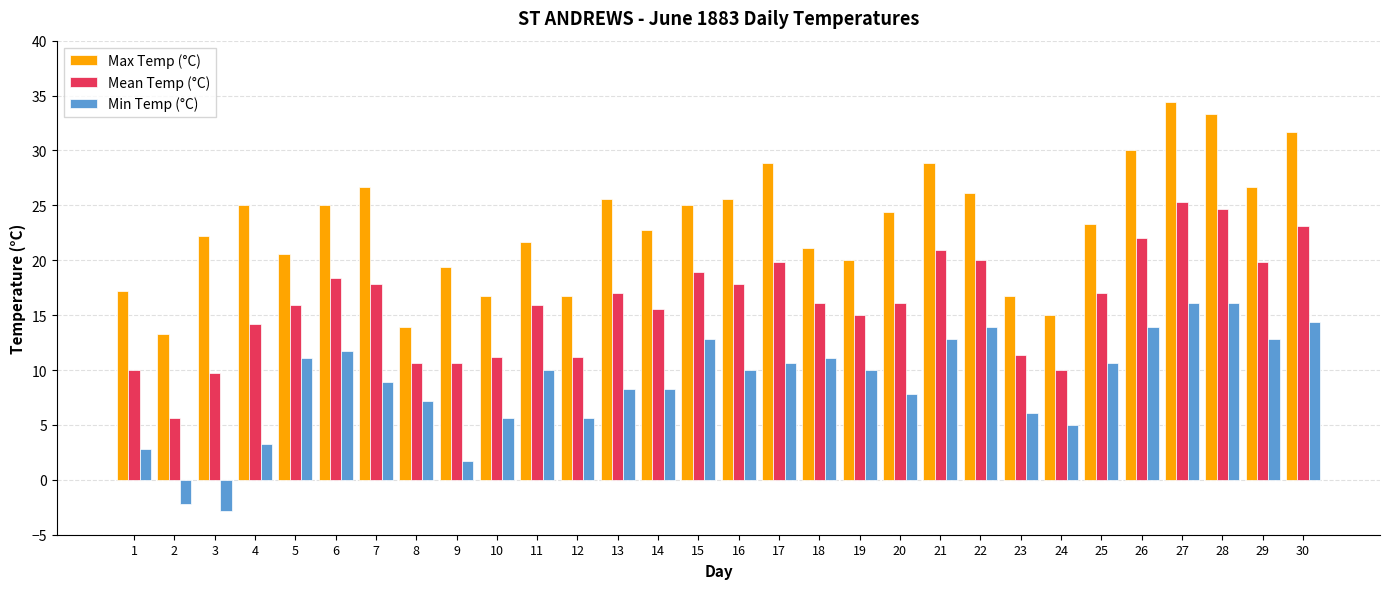

Reading right to left, what are all the values shown in this chart?

Max Temp (°C): 31.7	26.7	33.3	34.4	30.0	23.3	15.0	16.7	26.1	28.9	24.4	20.0	21.1	28.9	25.6	25.0	22.8	25.6	16.7	21.7	16.7	19.4	13.9	26.7	25.0	20.6	25.0	22.2	13.3	17.2
Mean Temp (°C): 23.1	19.8	24.7	25.3	22.0	17.0	10.0	11.4	20.0	20.9	16.1	15.0	16.1	19.8	17.8	18.9	15.6	17.0	11.2	15.9	11.2	10.6	10.6	17.8	18.4	15.9	14.2	9.7	5.6	10.0
Min Temp (°C): 14.4	12.8	16.1	16.1	13.9	10.6	5.0	6.1	13.9	12.8	7.8	10.0	11.1	10.6	10.0	12.8	8.3	8.3	5.6	10.0	5.6	1.7	7.2	8.9	11.7	11.1	3.3	-2.8	-2.2	2.8